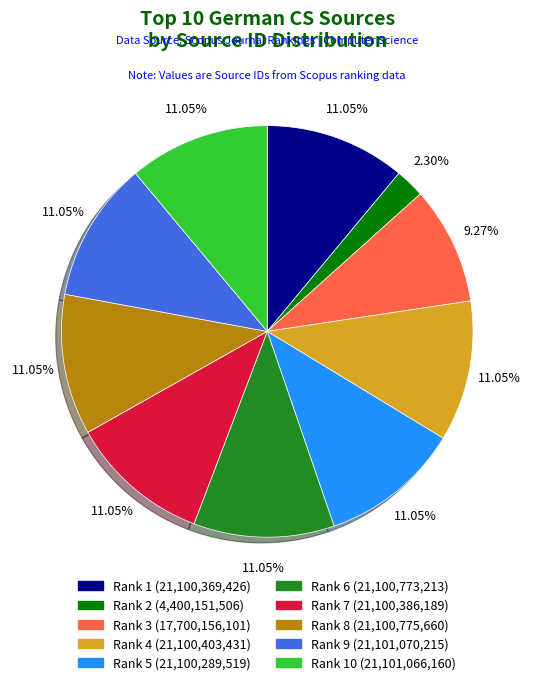

How many segments does this pie chart have?

10